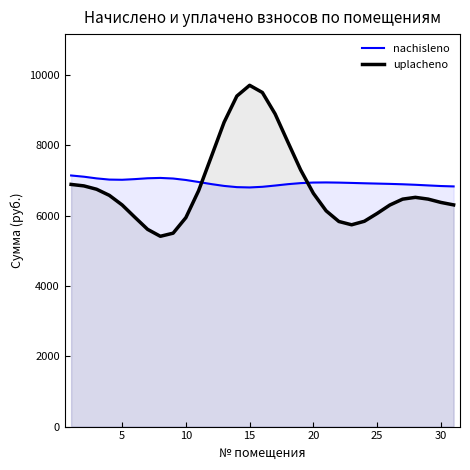

True or false: uplacheno and nachisleno intersect in this chart.

True